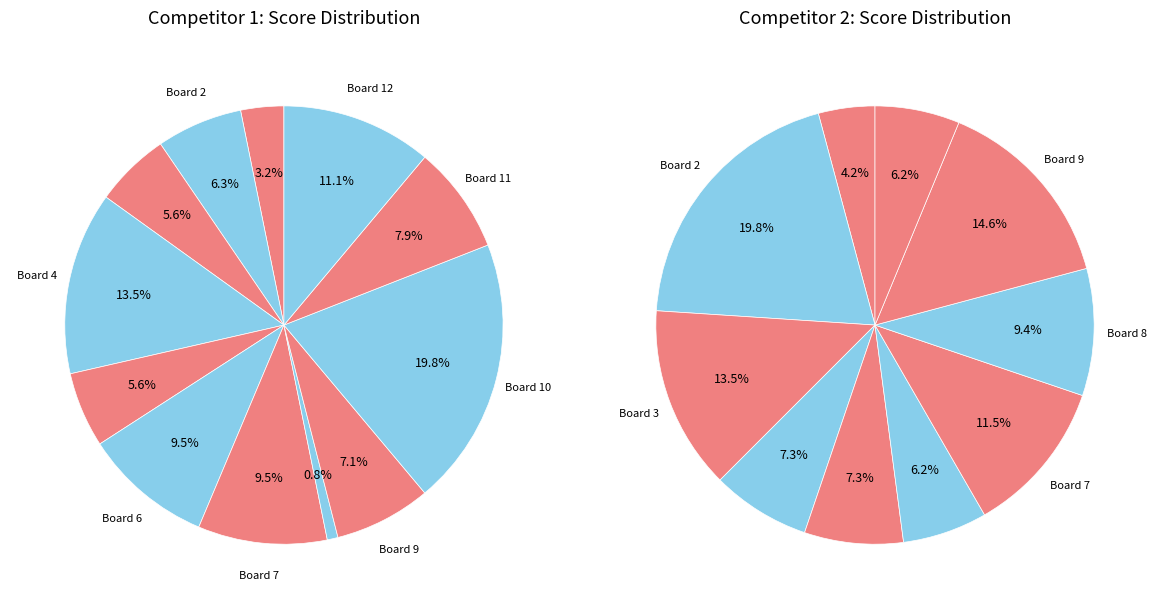

Between 4 and 12, which is larger?

4